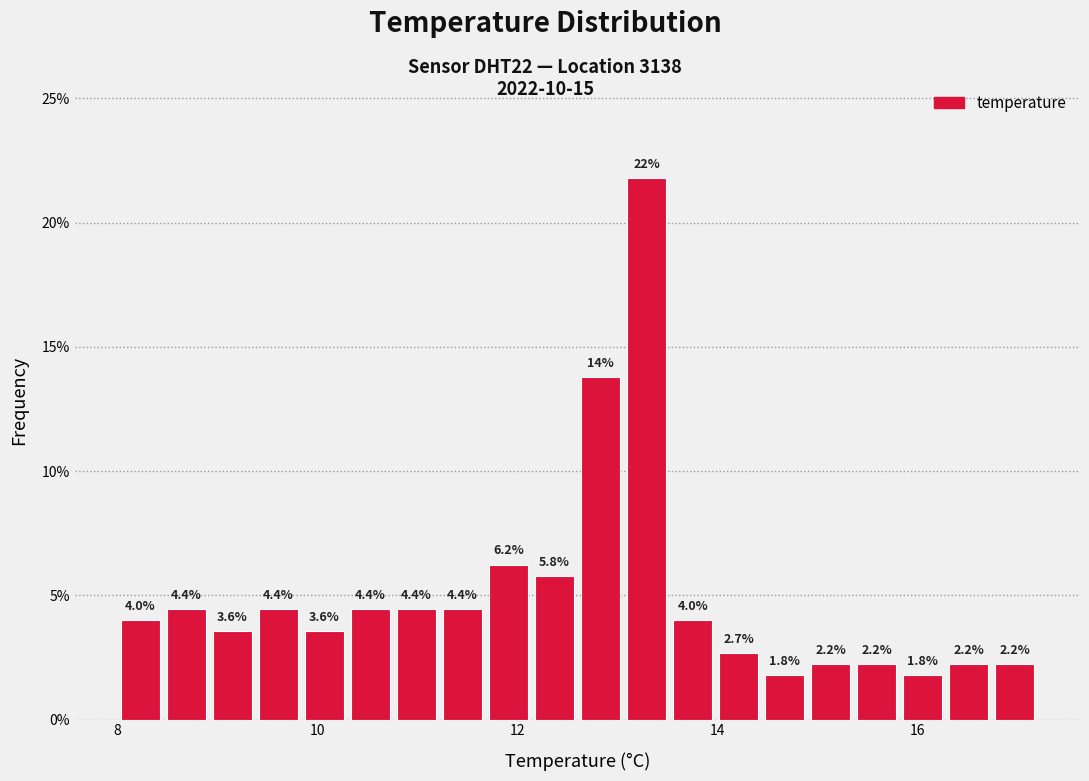

Around what value on the x-axis is the tallest bar? Give the approximate position of its centre, as read against the axis.

13.2